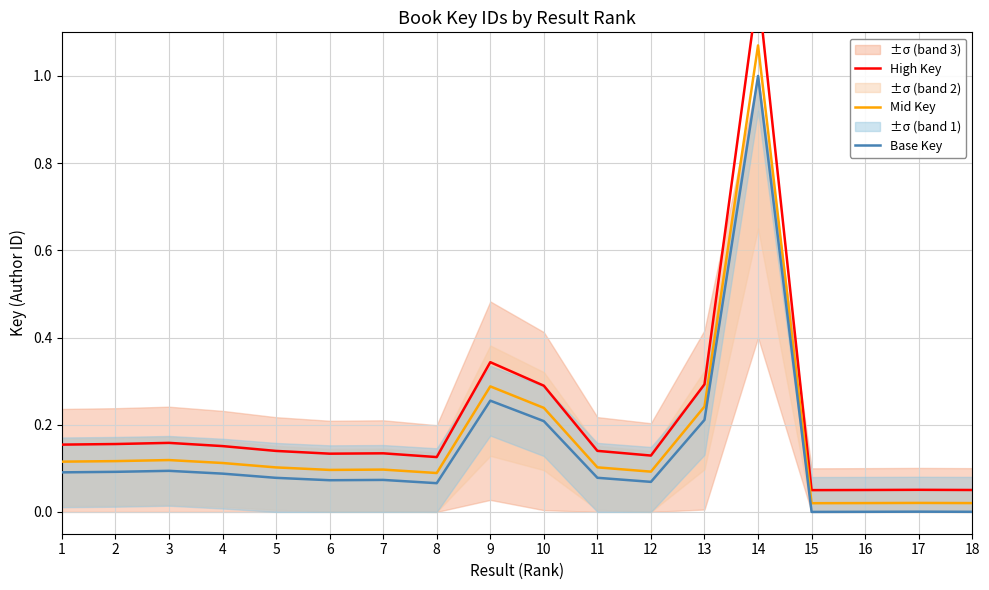

Which series has the largest range (max minus min)?

High Key